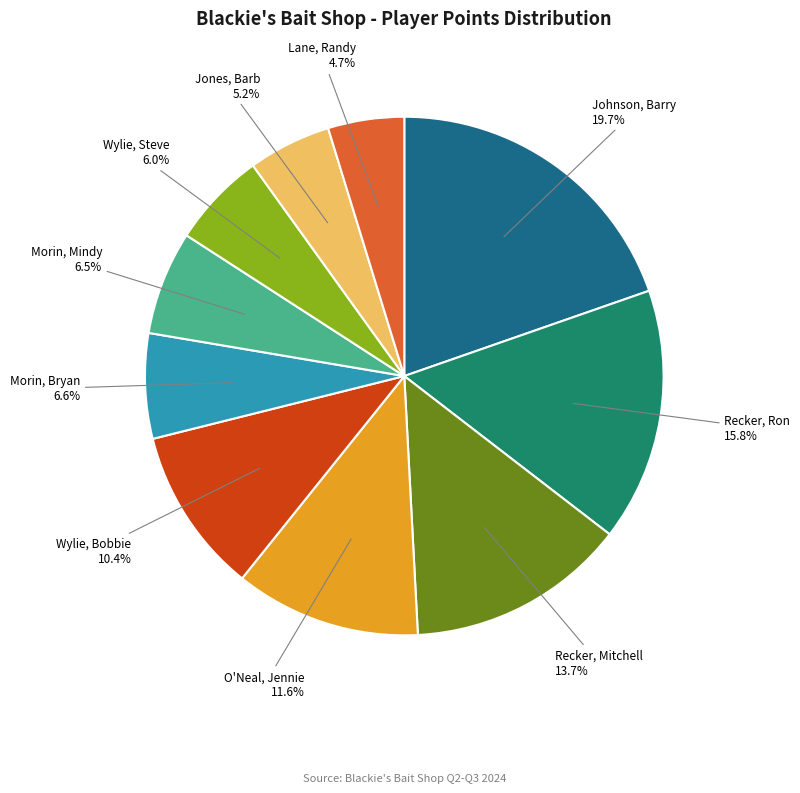

Does O'Neal, Jennie represent more than half of the total?

No